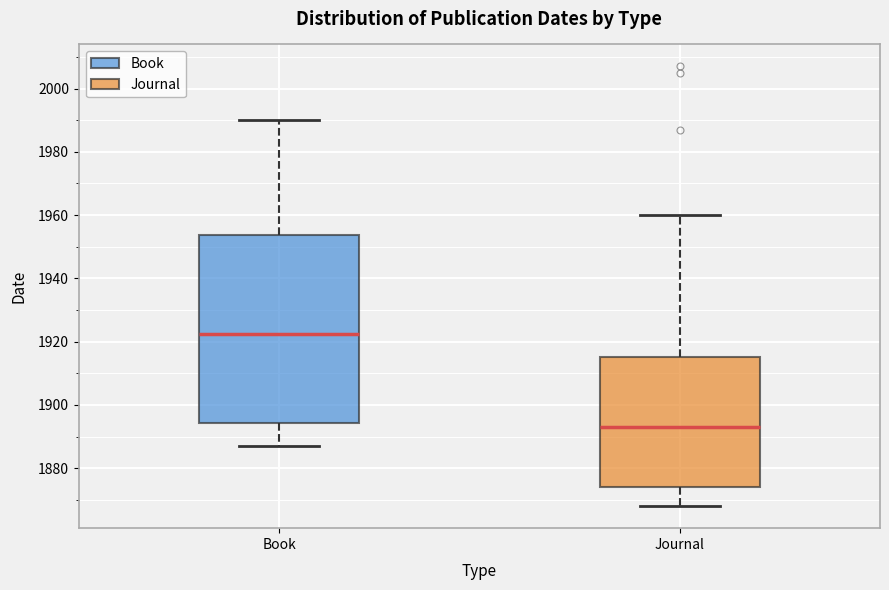

Reading left to right, transcribe this box plot: for each box, give where its median line is, the range the box spans, and where its two whiskers end, as read against the y-axis. The values are not printed on the chart, so give them approximately, as read against the axis.

Book: median 1922, box 1894 to 1954, whiskers 1888 to 1990
Journal: median 1894, box 1874 to 1916, whiskers 1868 to 1960